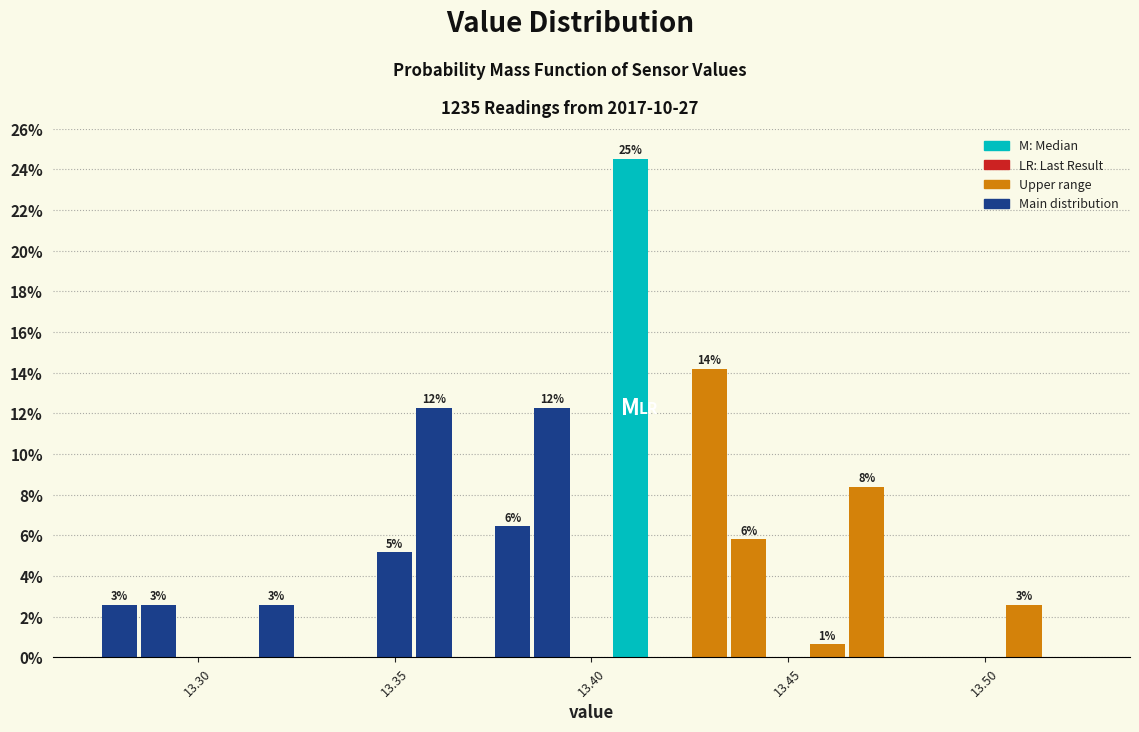

Around what value on the x-axis is the tallest bar? Give the approximate position of its centre, as read against the axis.

13.410